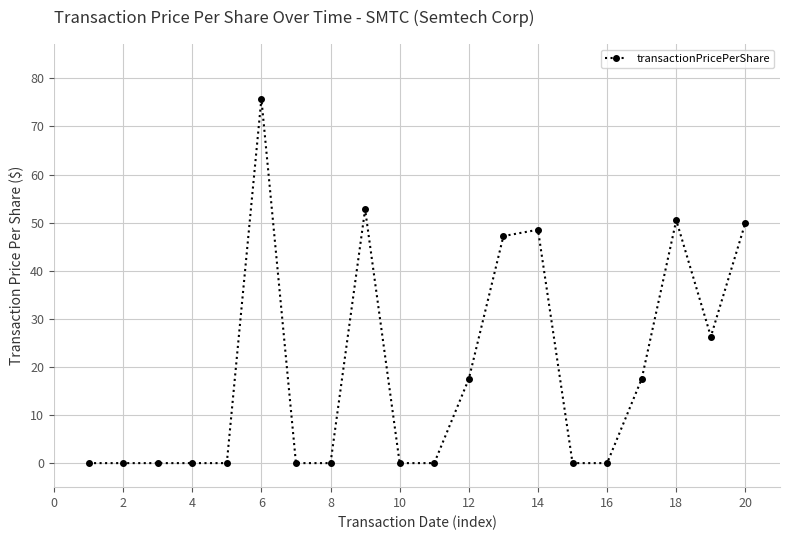

Reading left to right, transcribe all the data shown in this chart.

0.0	0.0	0.0	0.0	0.0	75.8	0.0	0.0	52.8	0.0	0.0	17.5	47.2	48.5	0.0	0.0	17.5	50.5	26.3	50.0